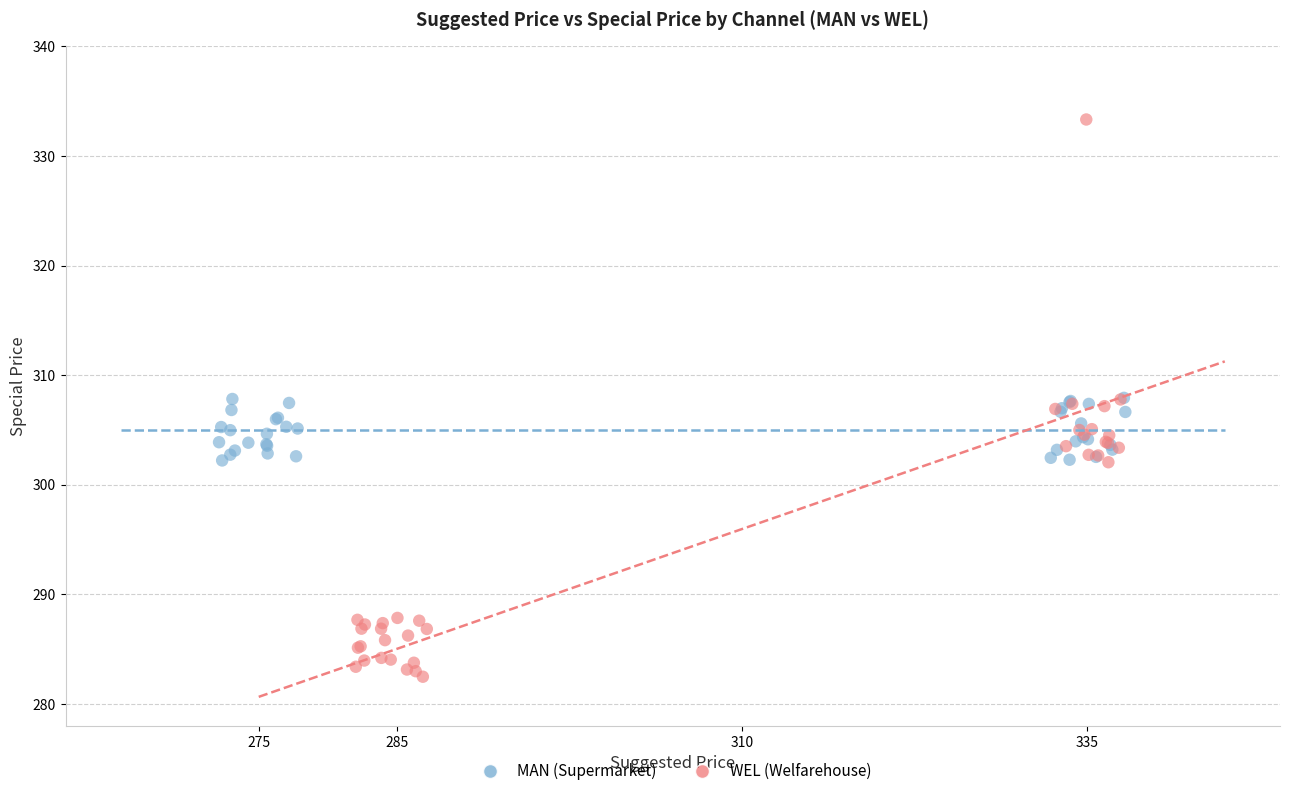

Which series contains the lowest Y value?

WEL (Welfarehouse)